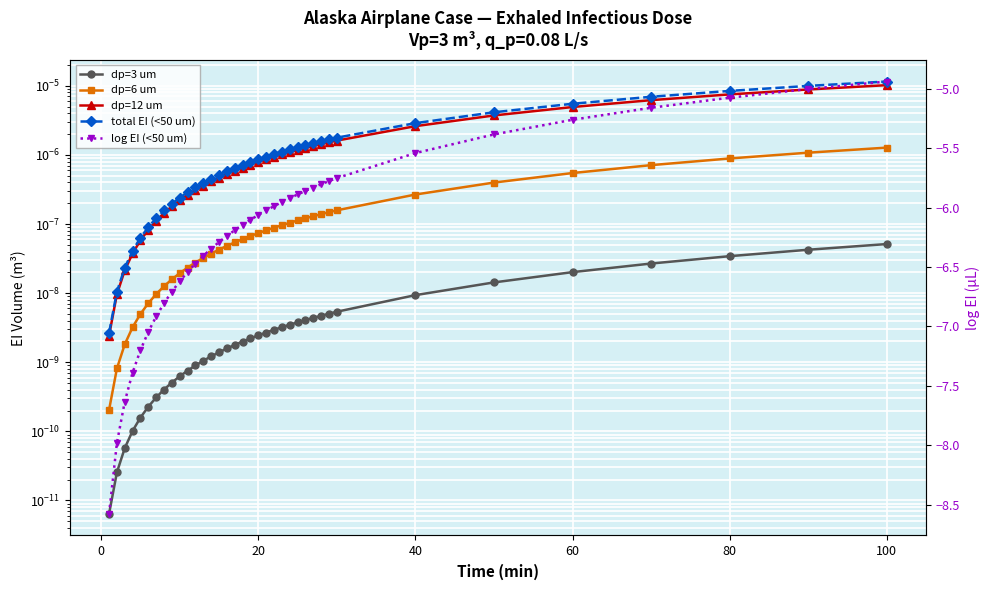

Which series has the largest total across all categories?

total EI (<50 um)